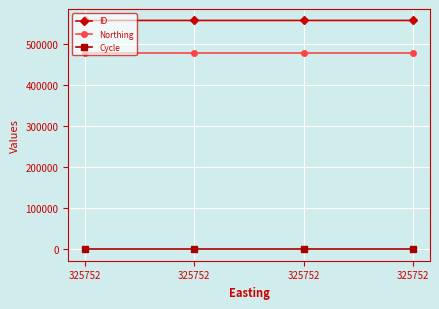

Which series changed the most between 325752 and 325752?

ID